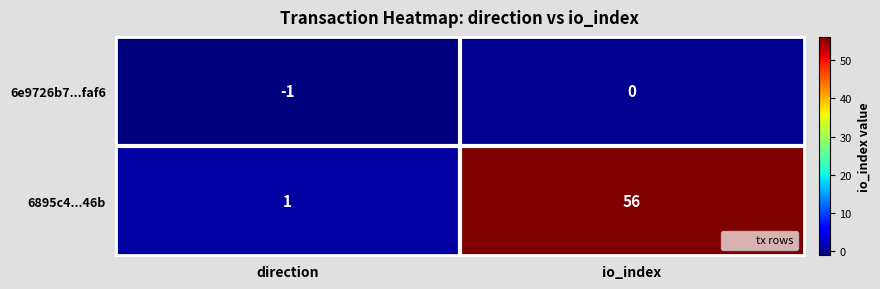

How many series are shown in this chart?

2